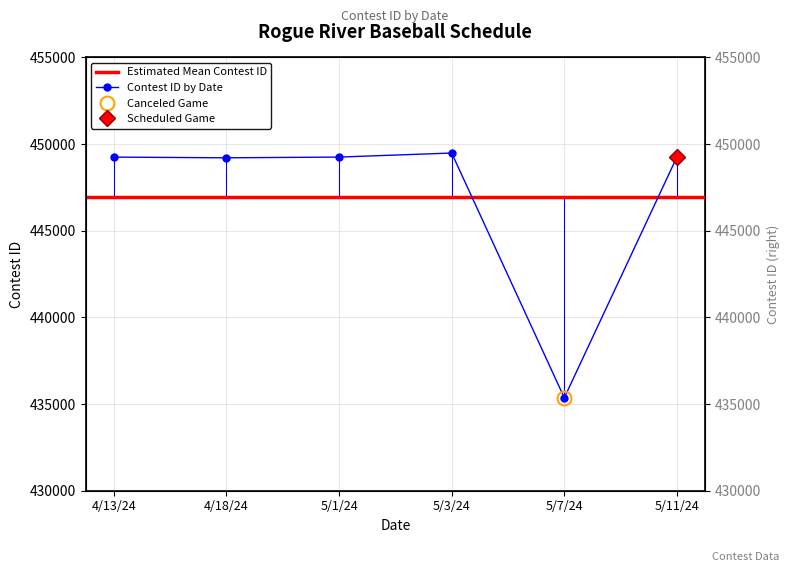

True or false: the data shows 449209 at 4/18/24.

True